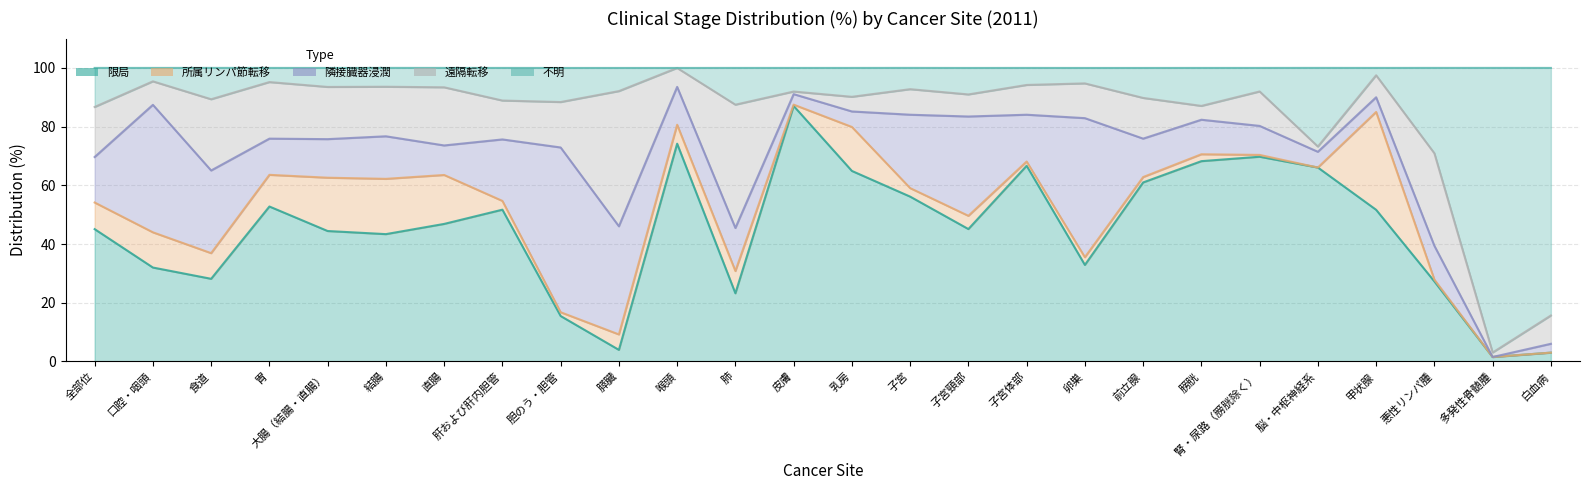

What is the average value of the 所属リンパ節転移 series?

7.1